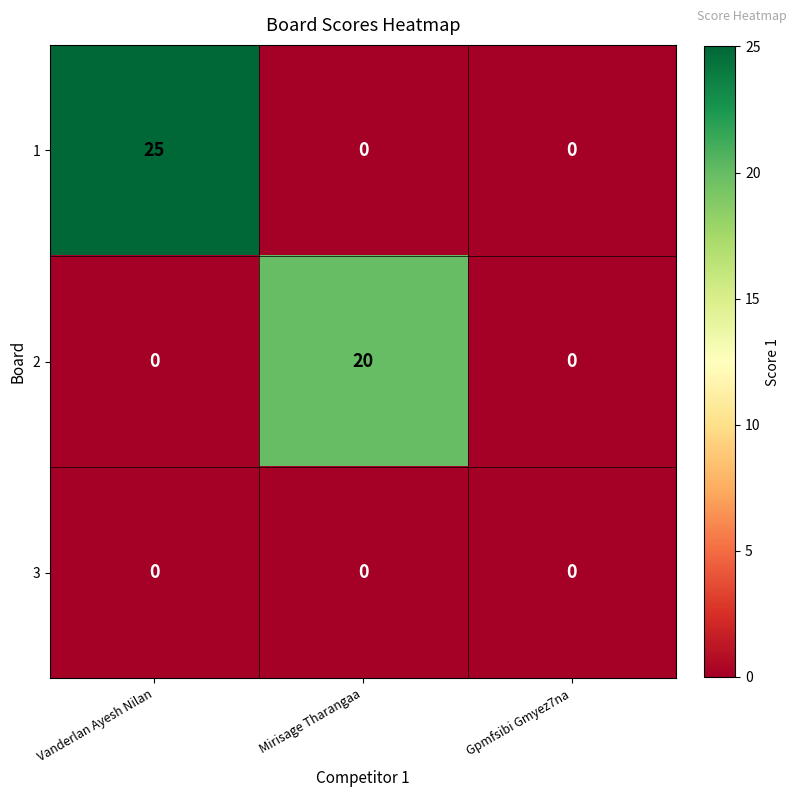

How many values in 2 are above zero?

1